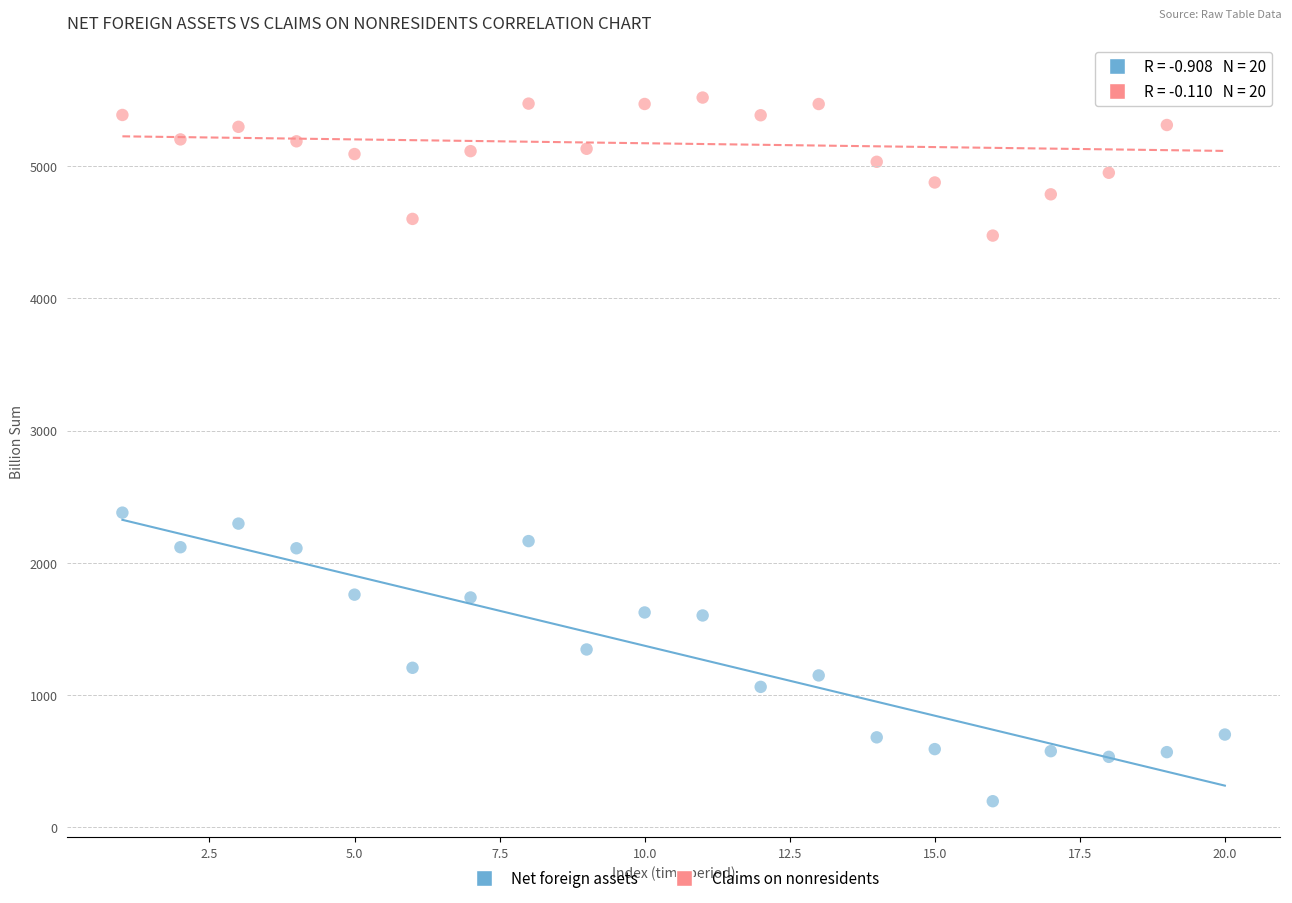

What are all the series names shown in the legend?

Net foreign assets, Claims on nonresidents